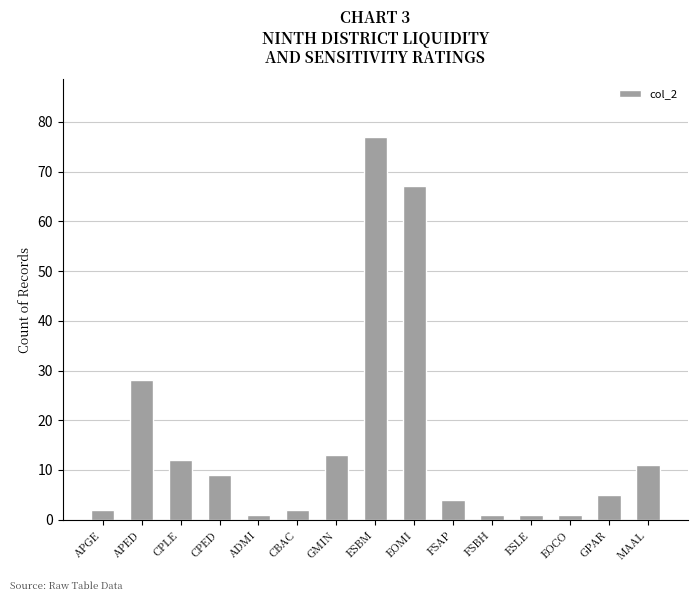

What is the difference between the values at APGE and EOMI?

65